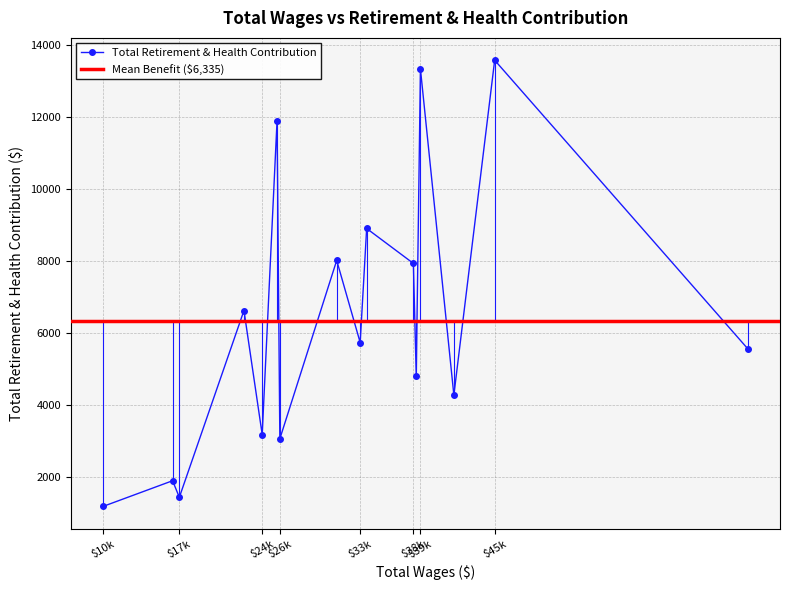

The value at 38535 is 7930. True or false?

True